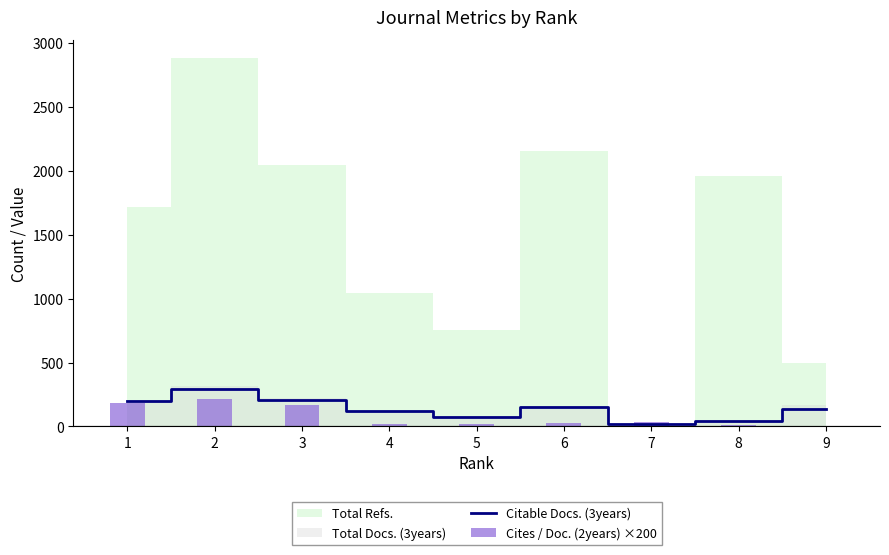

The value of Citable Docs. (3years) at 2 is 160. True or false?

False